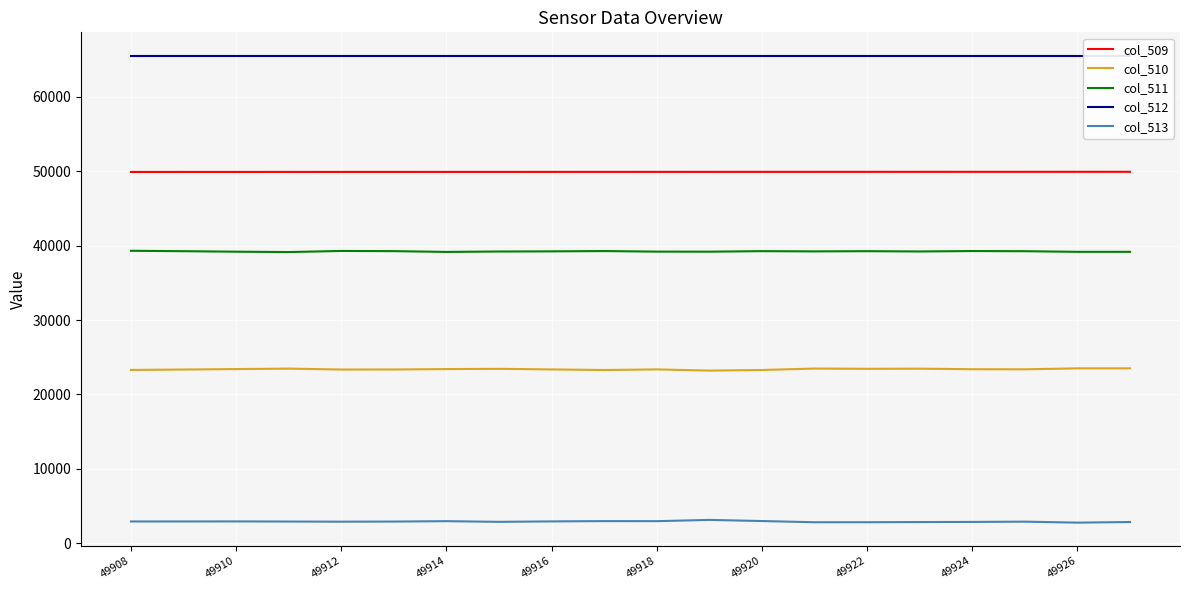

The col_509 series shows 83277 at 49914. True or false?

False